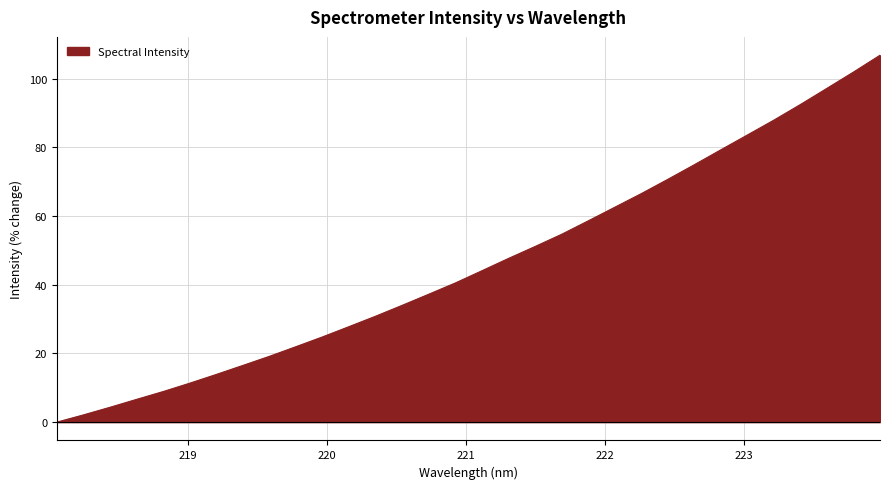

What is the maximum value shown in the chart?

106.8